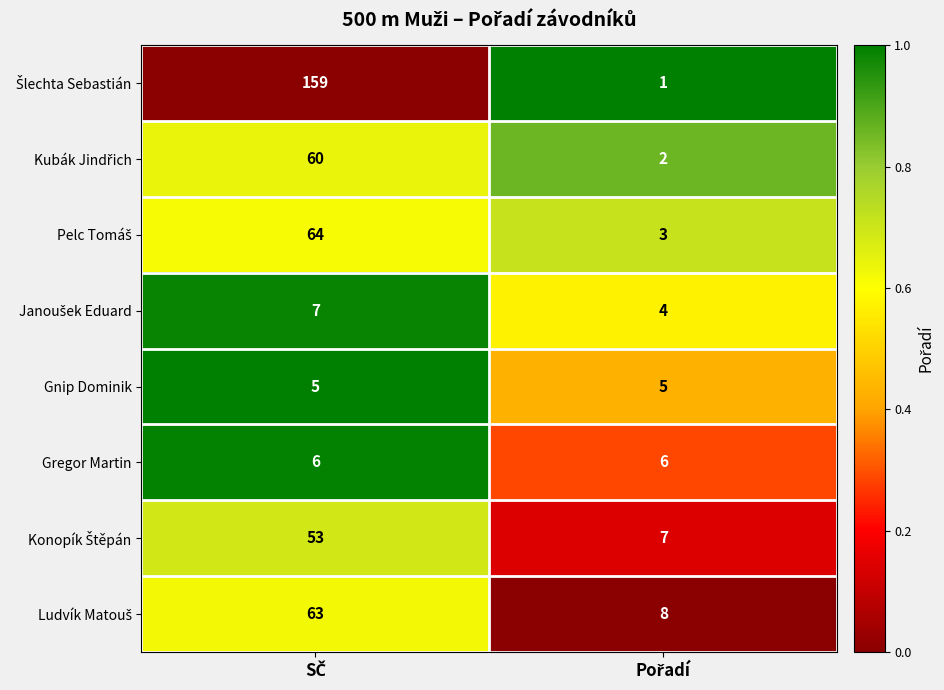

What is the sum of all Gregor Martin values?

12